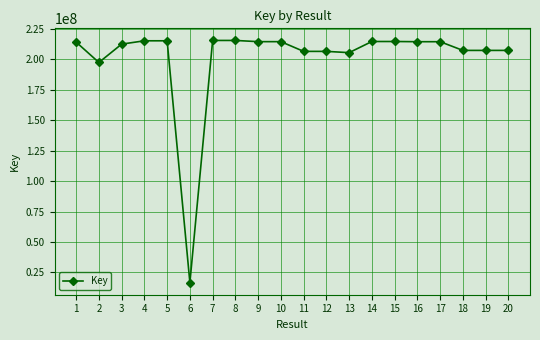

What is the difference between the maximum and minimum values?

198854105